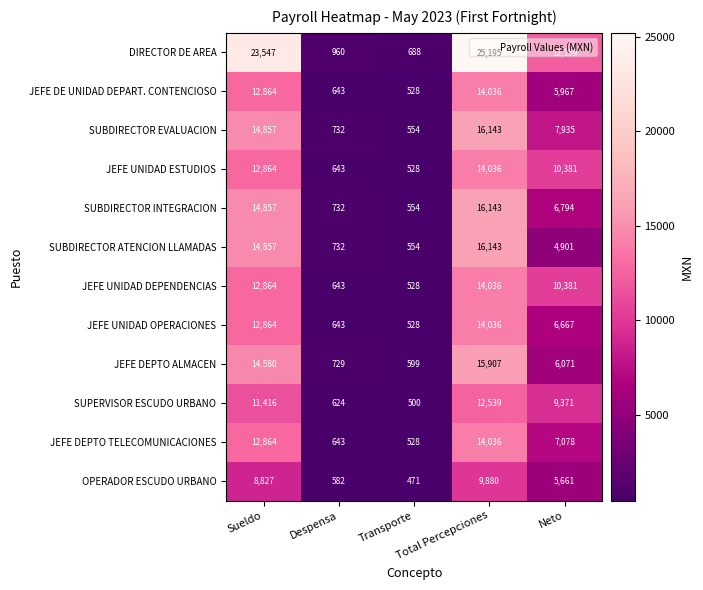

Between Sueldo and Neto, which series saw the biggest shift?

DIRECTOR DE AREA